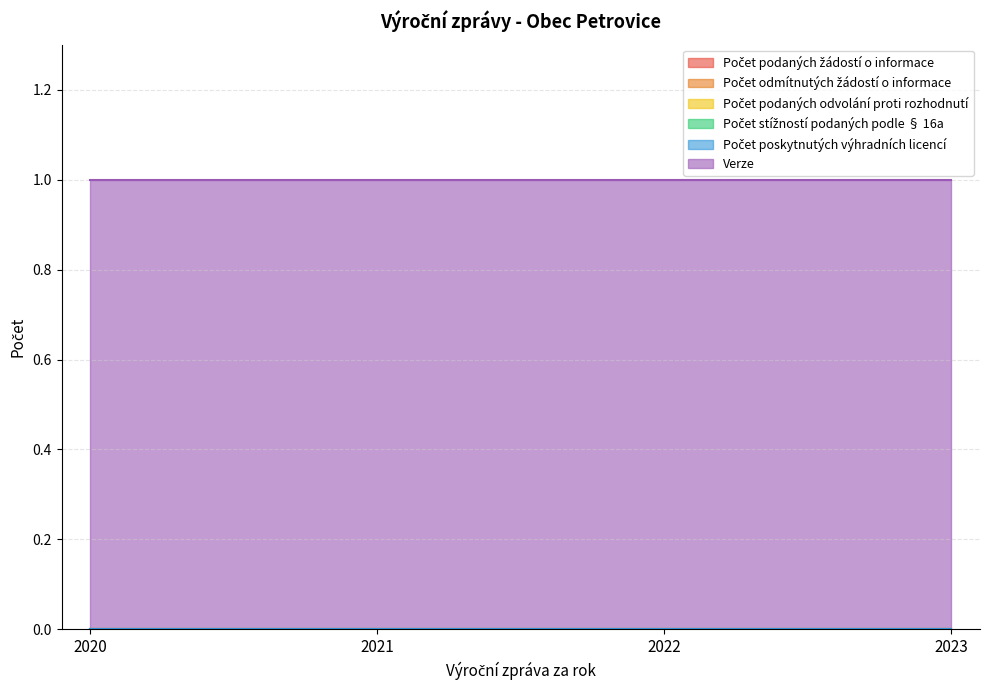

What is the spread (max minus min) of values at 2020?

1